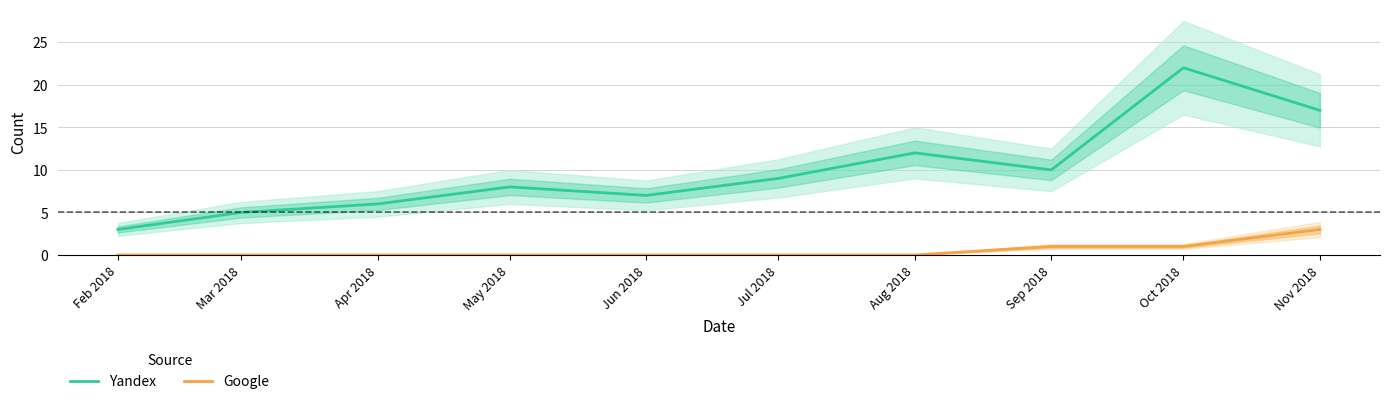

Rank the series by their average value, from highest to lowest.

Yandex, Google